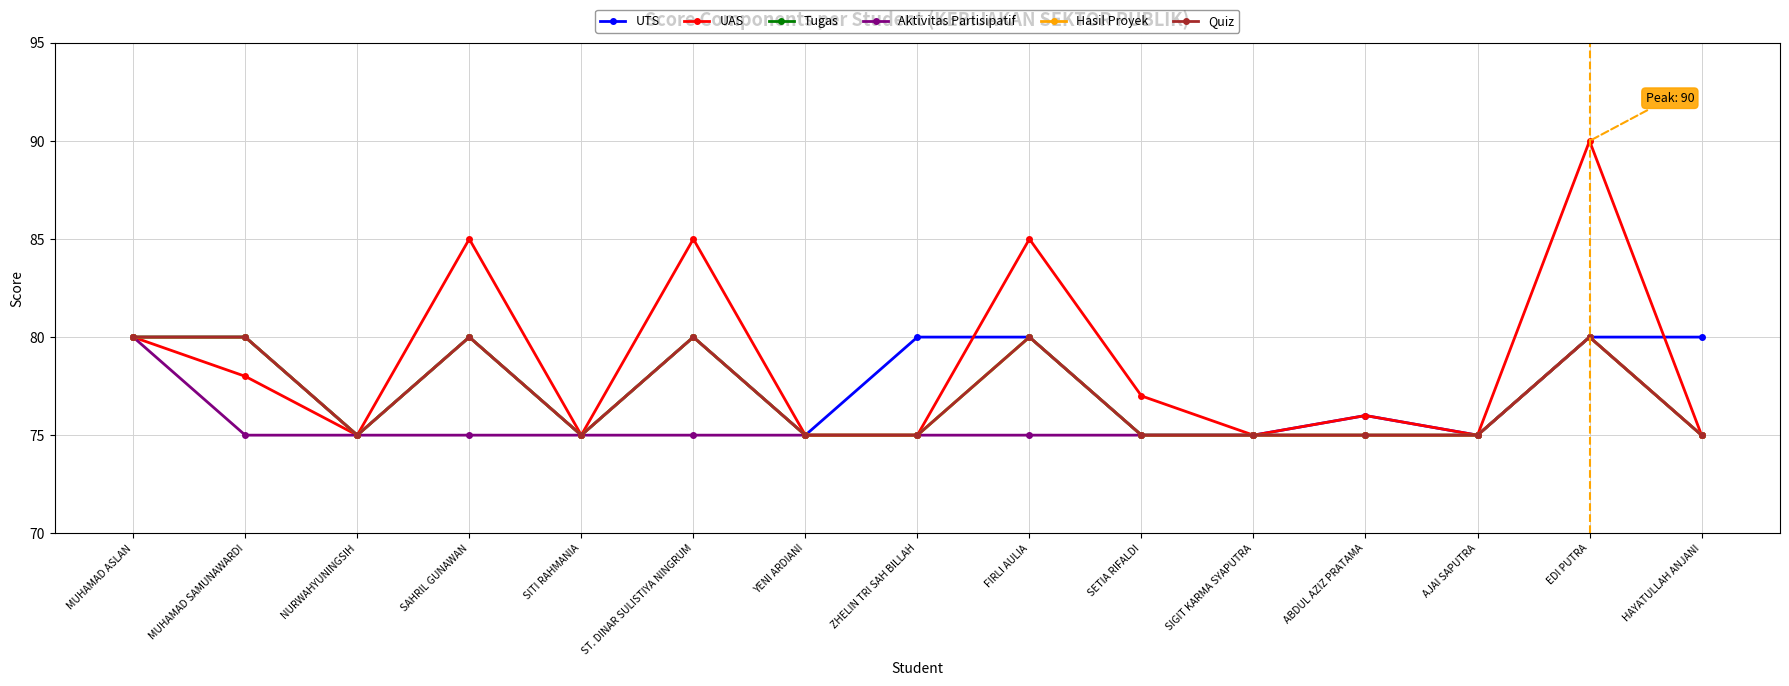

Is this an area chart (filled region under the line)?

No